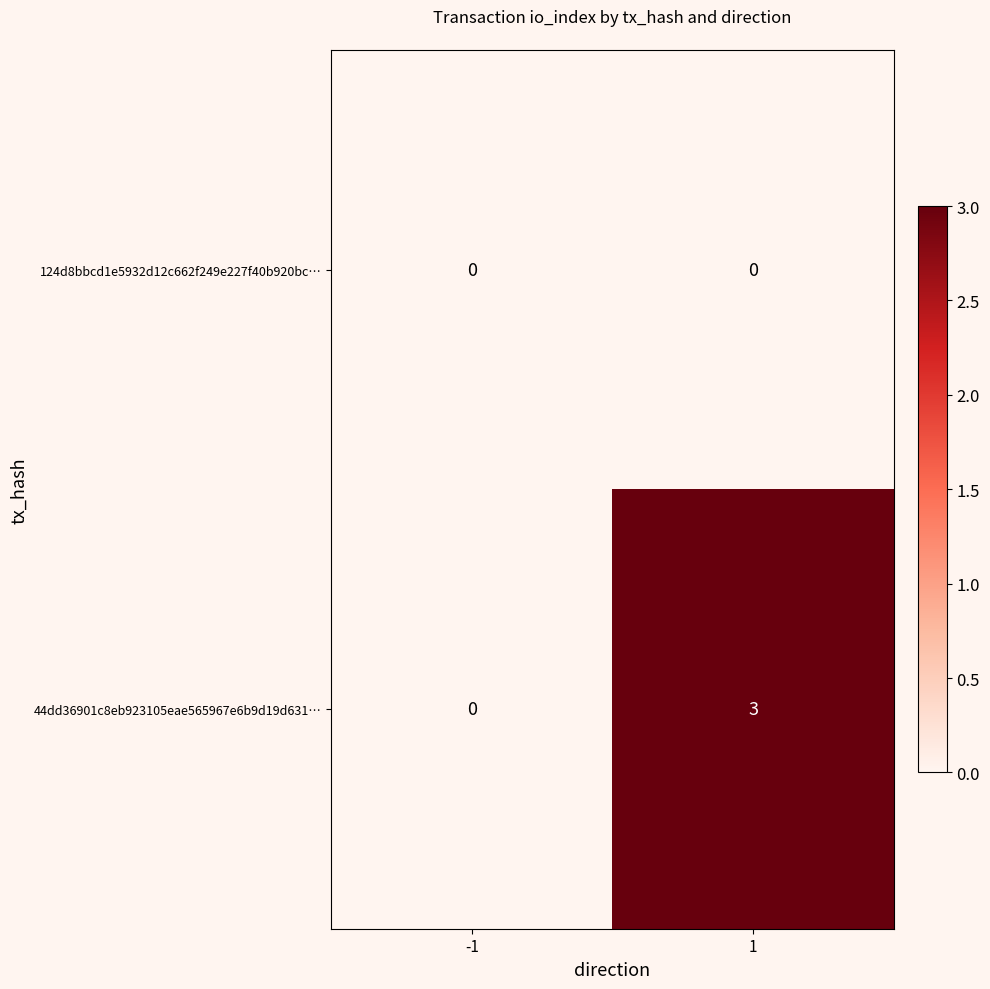

Reading right to left, list all the values displayed in this chart.

124d8bbcd1e5932d12c662f249e227f40b920bc…: 0	0
44dd36901c8eb923105eae565967e6b9d19d631…: 3	0